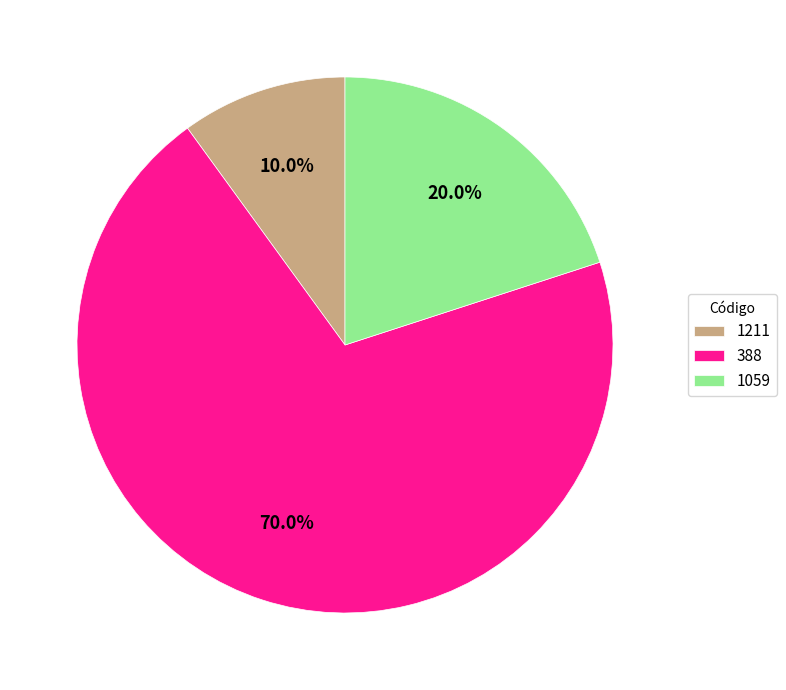

Is 1059 the majority of the pie?

No